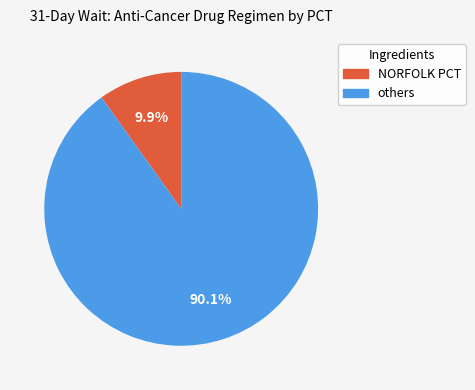

How many slices are in this pie chart?

2